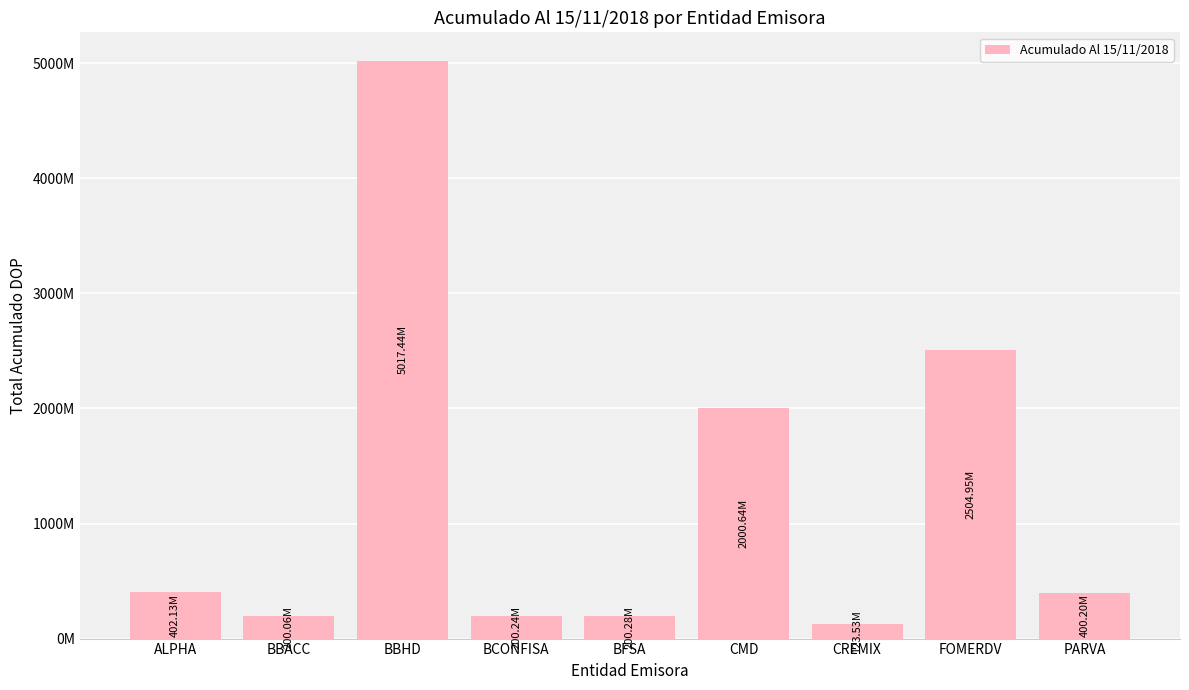

Are the bars horizontal?

No